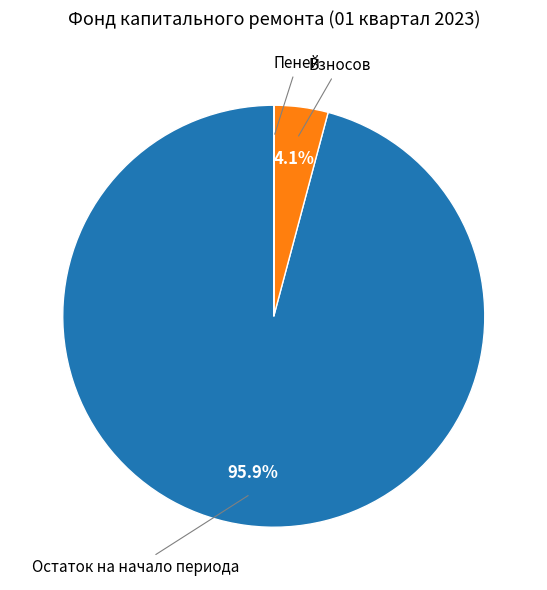

Does any single category account for the majority?

Yes